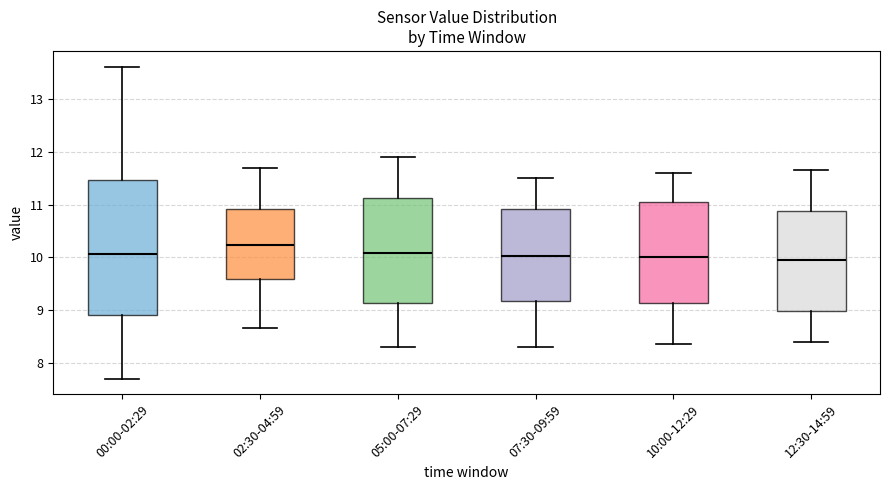

Reading left to right, transcribe this box plot: for each box, give where its median line is, the range the box spans, and where its two whiskers end, as read against the y-axis. The values are not printed on the chart, so give them approximately, as read against the axis.

00:00-02:29: median 10.1, box 8.9 to 11.5, whiskers 7.7 to 13.6
02:30-04:59: median 10.2, box 9.6 to 10.9, whiskers 8.7 to 11.7
05:00-07:29: median 10.1, box 9.1 to 11.1, whiskers 8.3 to 11.9
07:30-09:59: median 10.0, box 9.2 to 10.9, whiskers 8.3 to 11.5
10:00-12:29: median 10.0, box 9.1 to 11.1, whiskers 8.4 to 11.6
12:30-14:59: median 10.0, box 9.0 to 10.9, whiskers 8.4 to 11.7